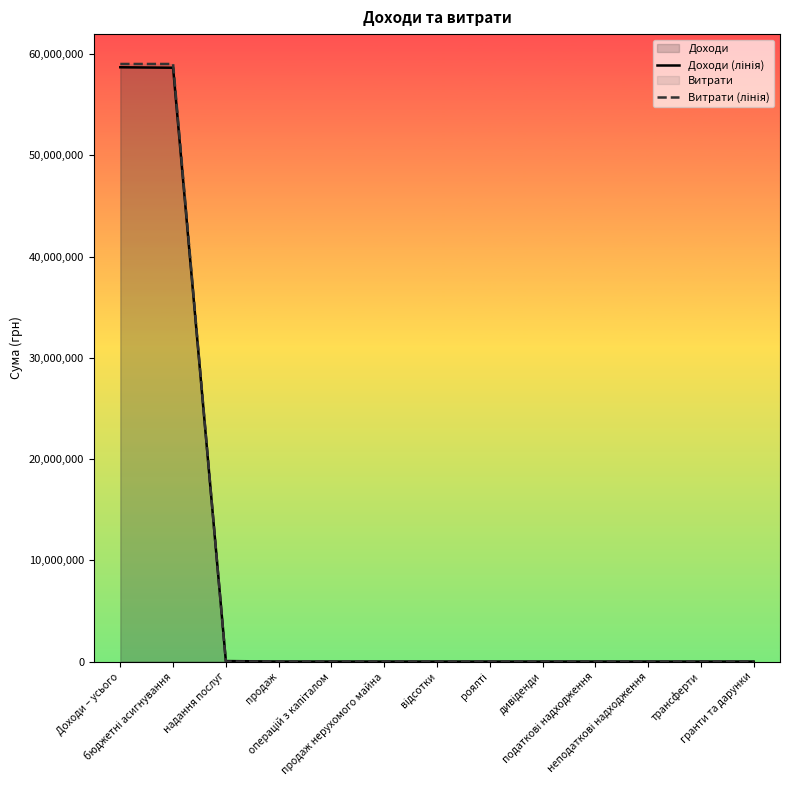

The value of Доходи (лінія) at Доходи – усього is 27078416. True or false?

False